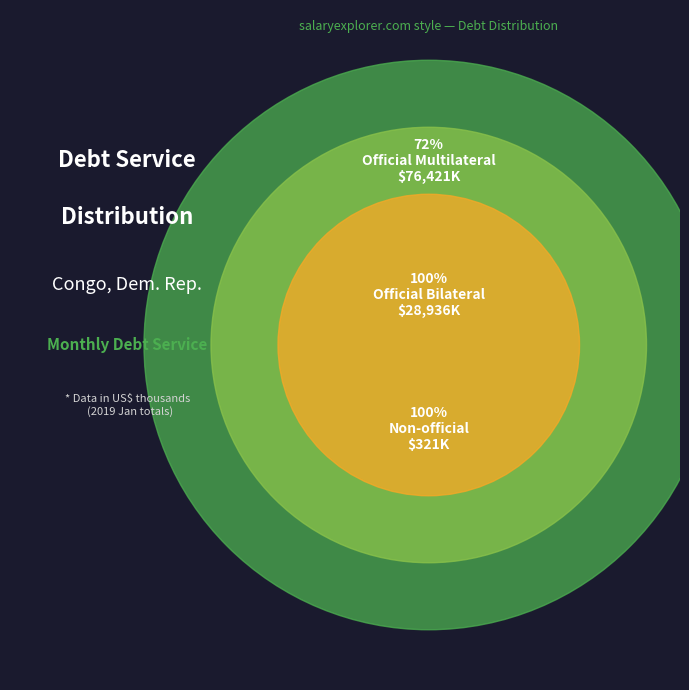

Does Total Official multilateral account for over 50% of the chart?

Yes